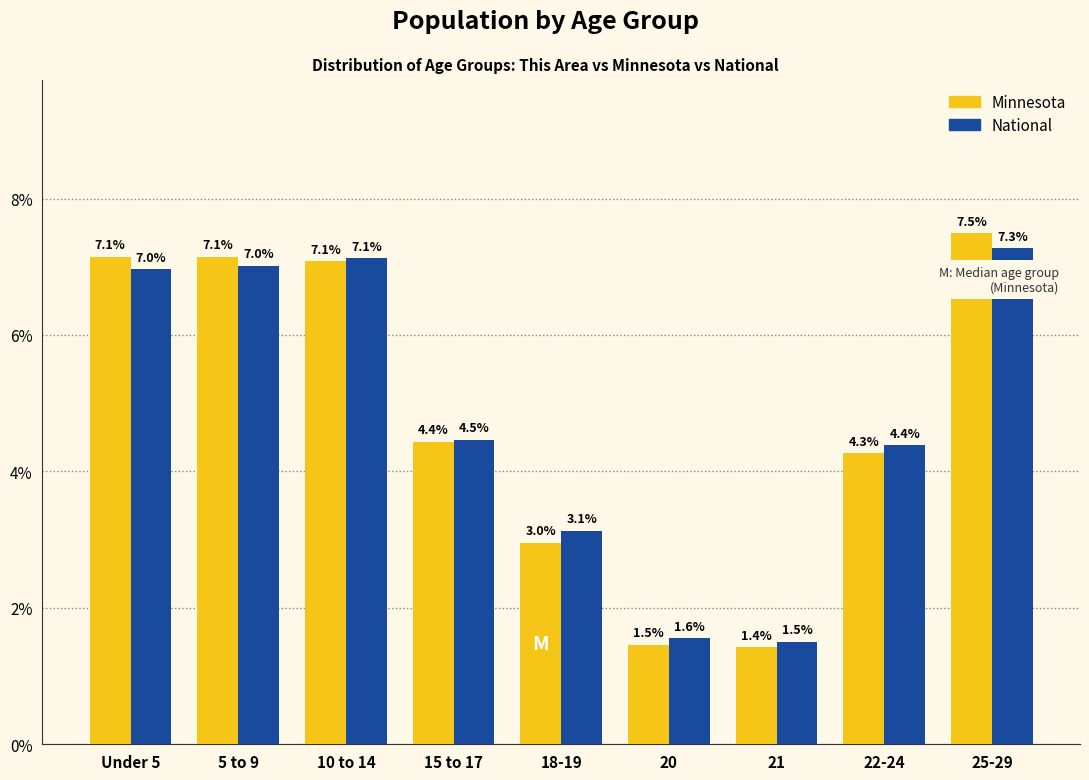

Is it true that National equals 7.0 at 5 to 9?

True